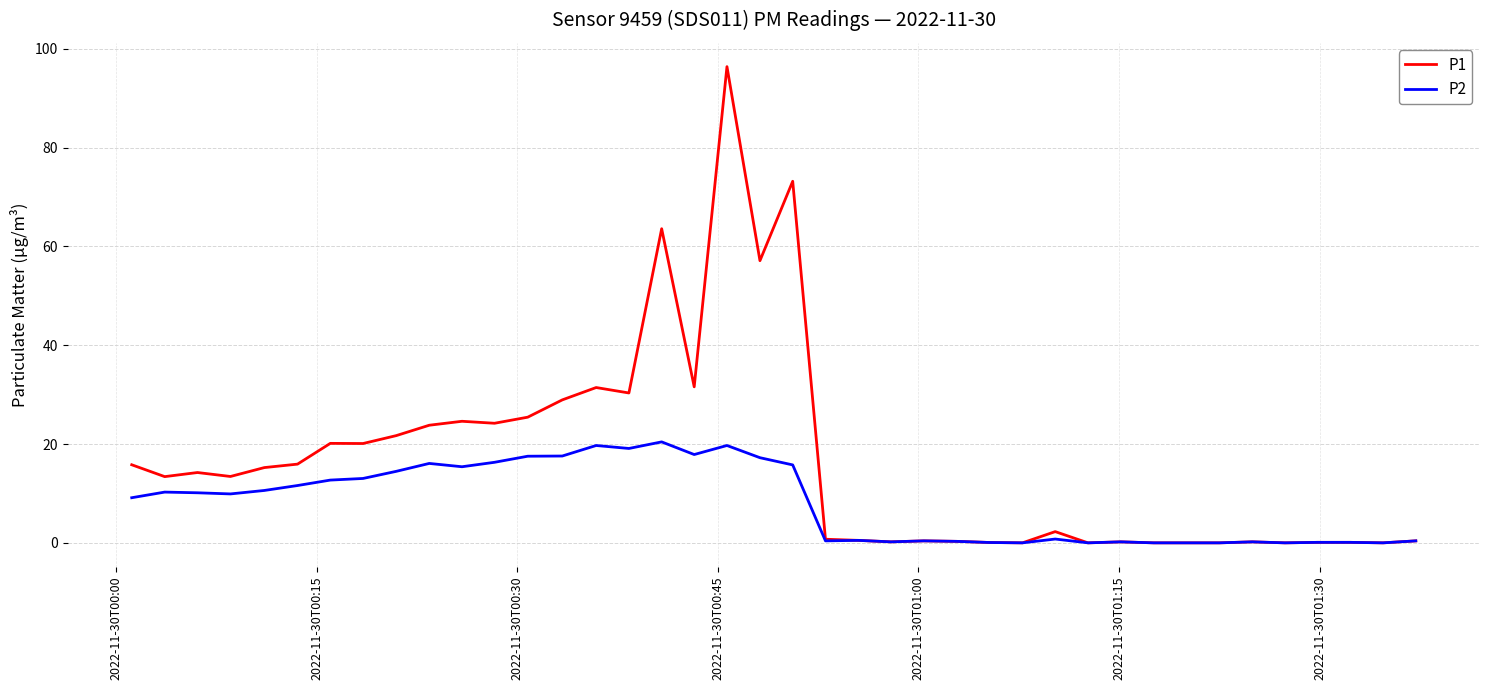

Which series has the largest total across all categories?

P1